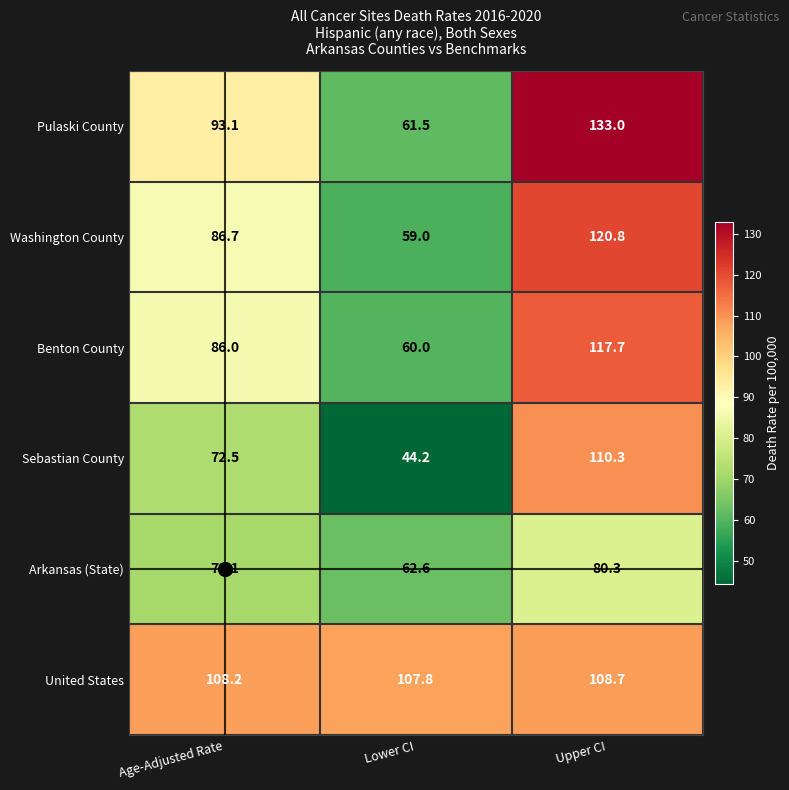

Count the number of categories in the chart.

3